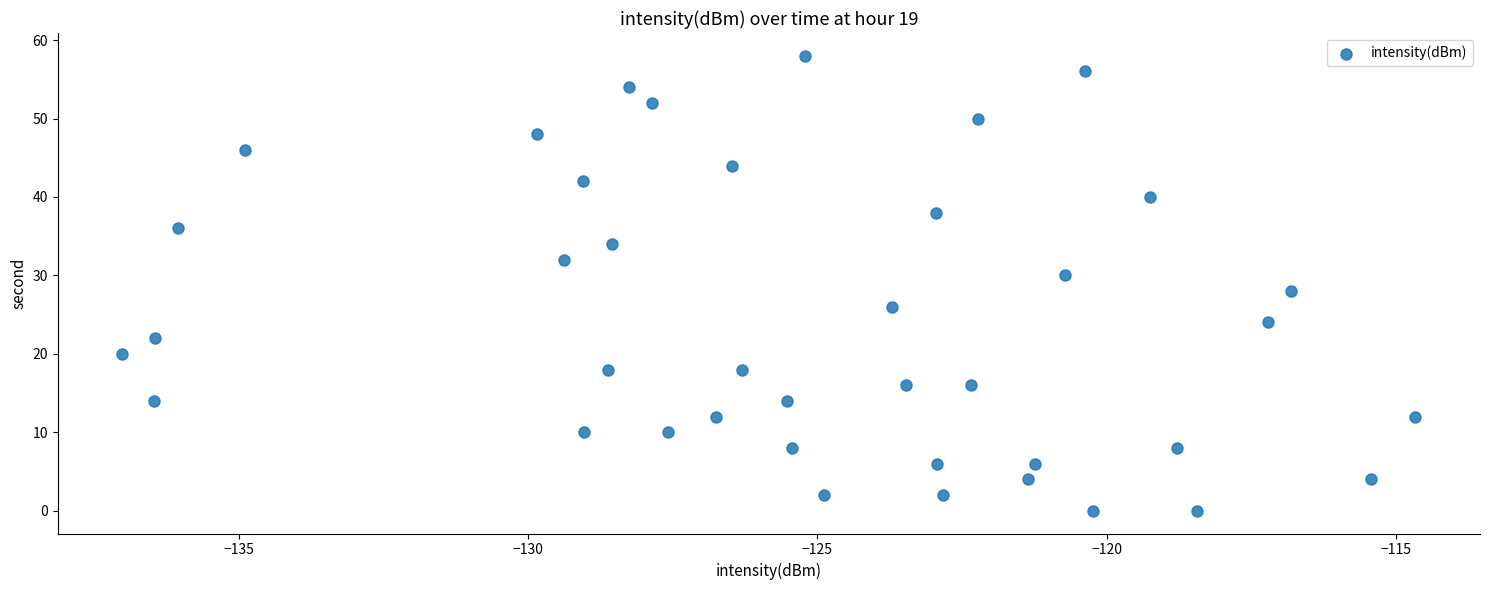

What is the range of Y values (max minus min)?

58